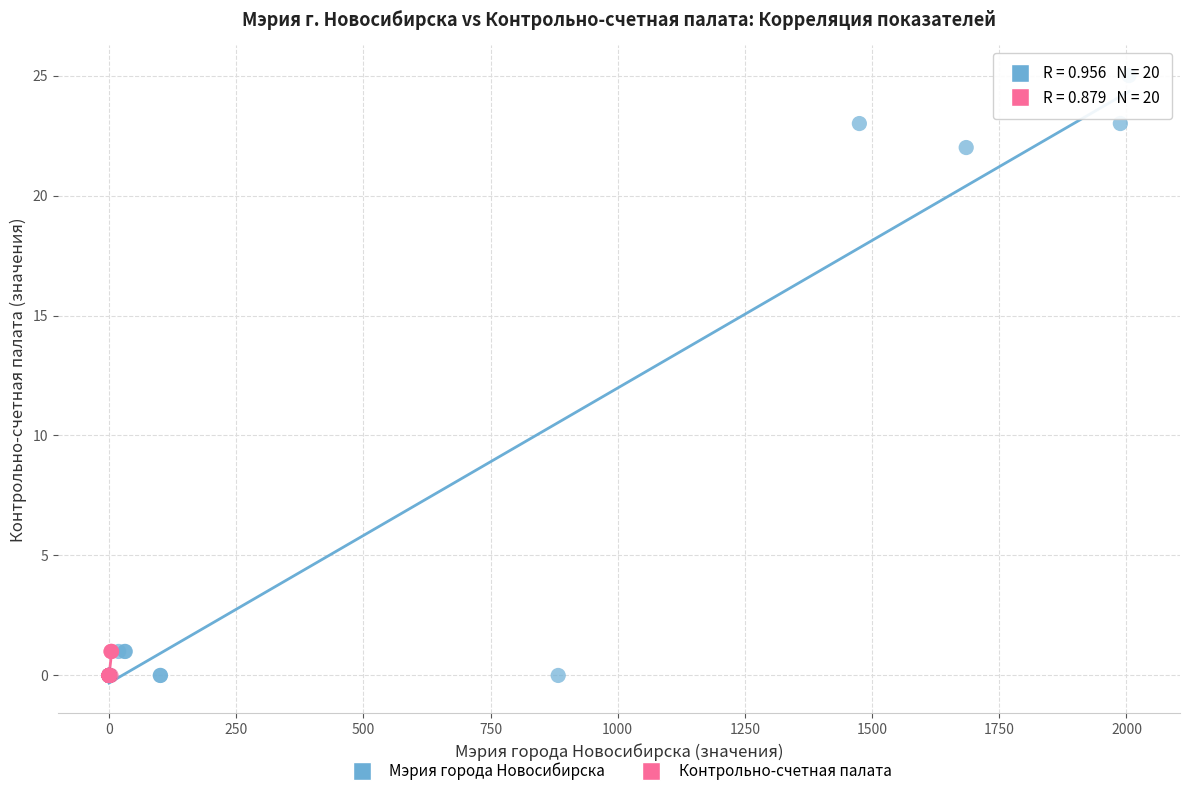

Which series has the widest spread of Y values?

Мэрия города Новосибирска